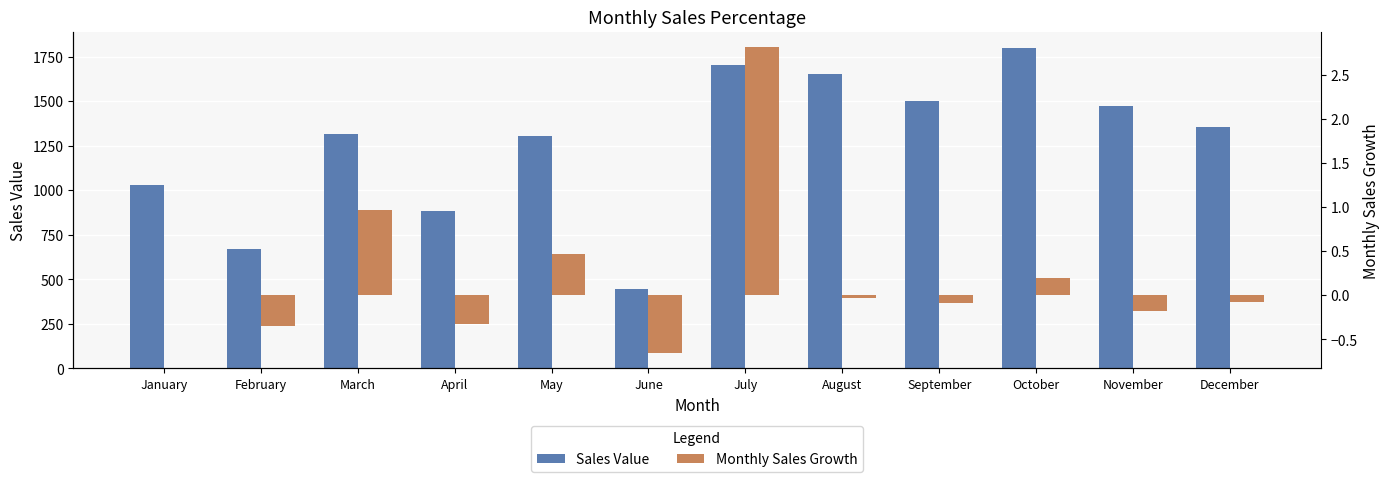

The value of Monthly Sales Growth at October is 0.3. True or false?

False